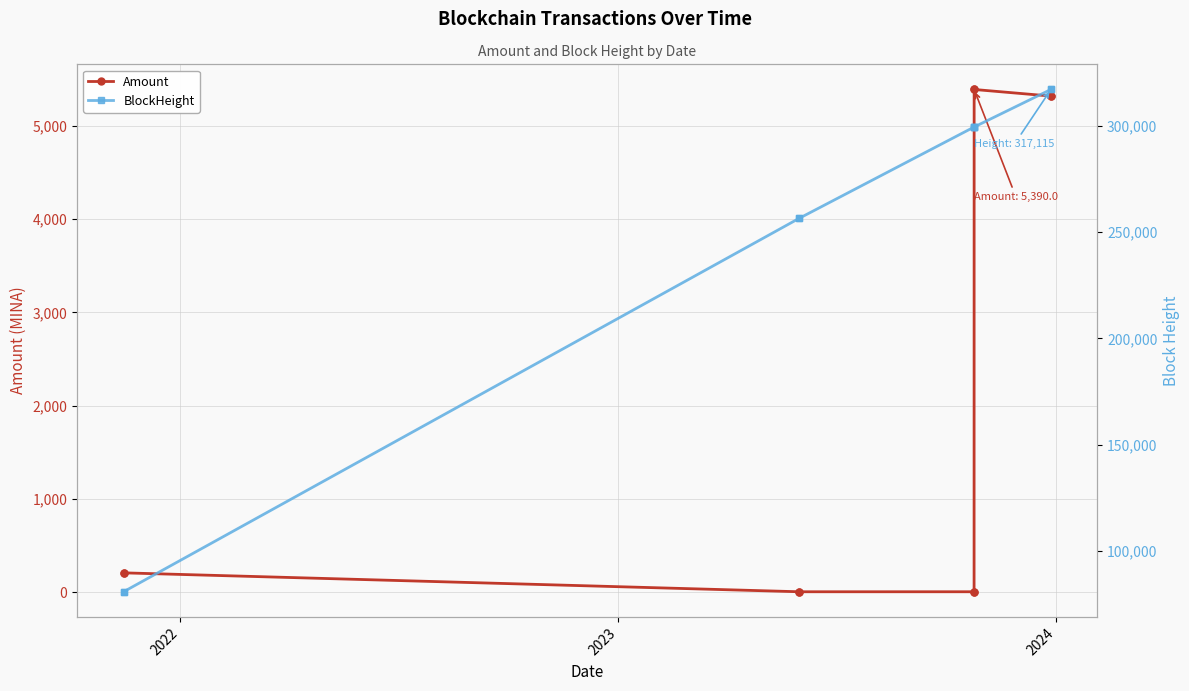

What is the maximum value for Amount?

5390.0